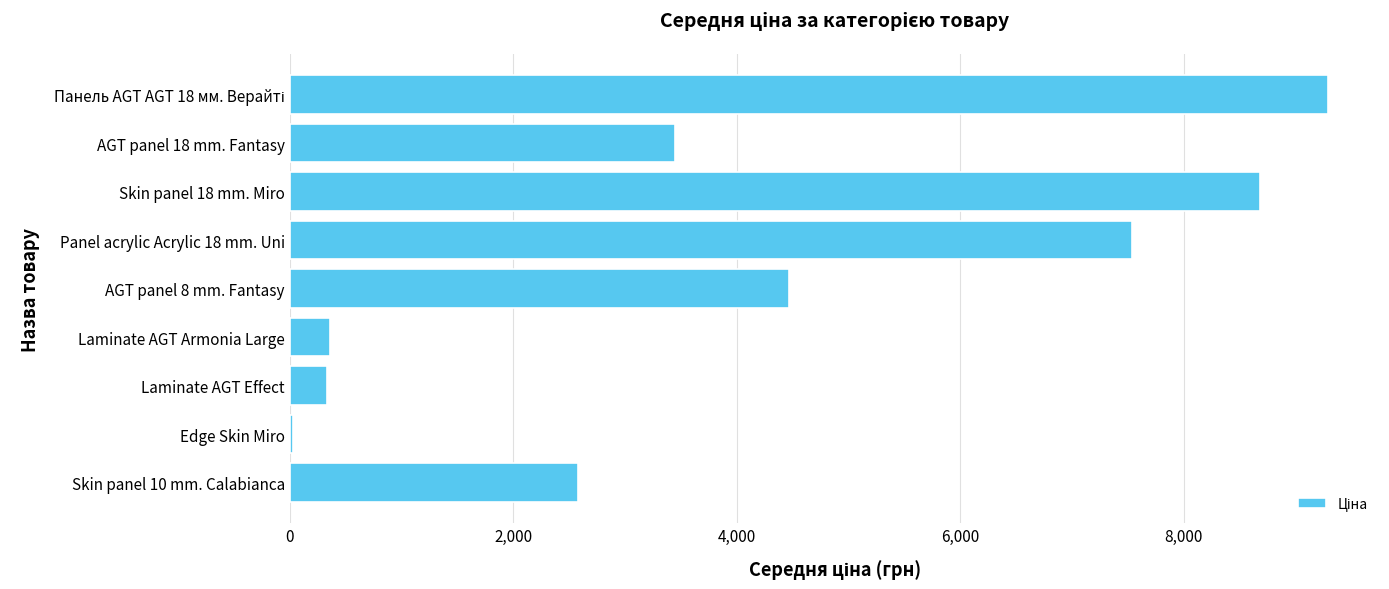

How many data points are less than 3447?

4